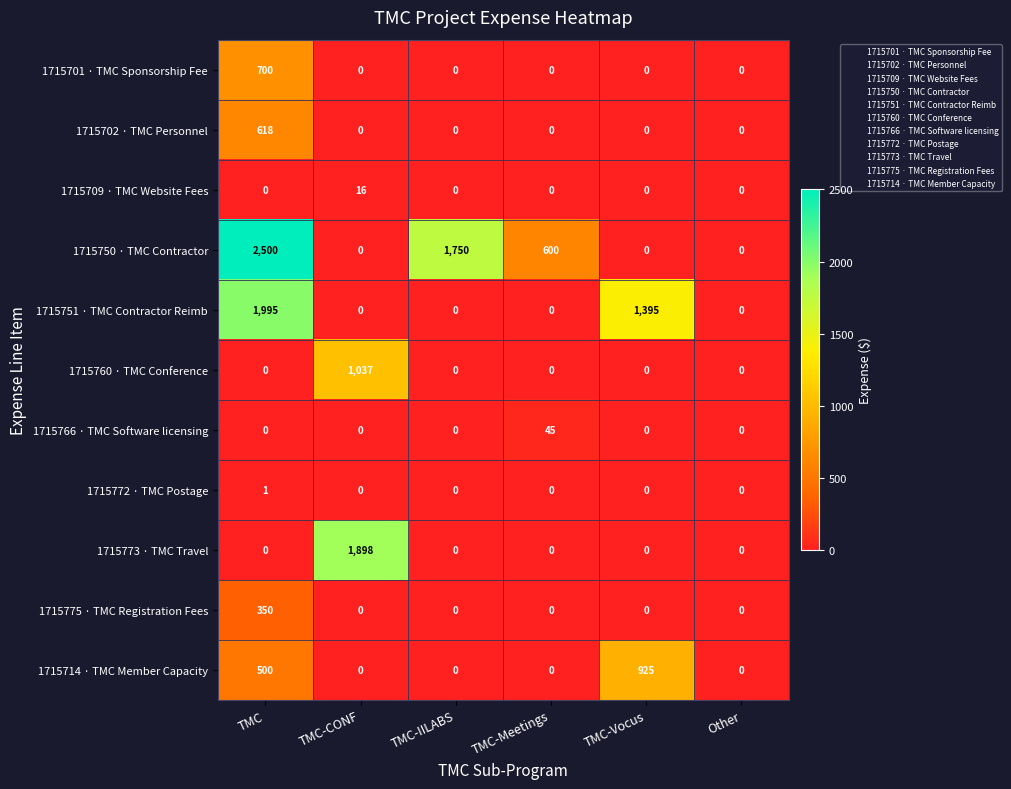

What is the greatest value displayed?

2500